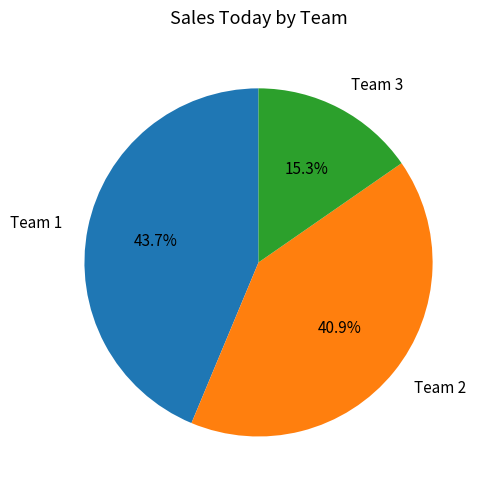

Does Team 1 represent more than half of the total?

No